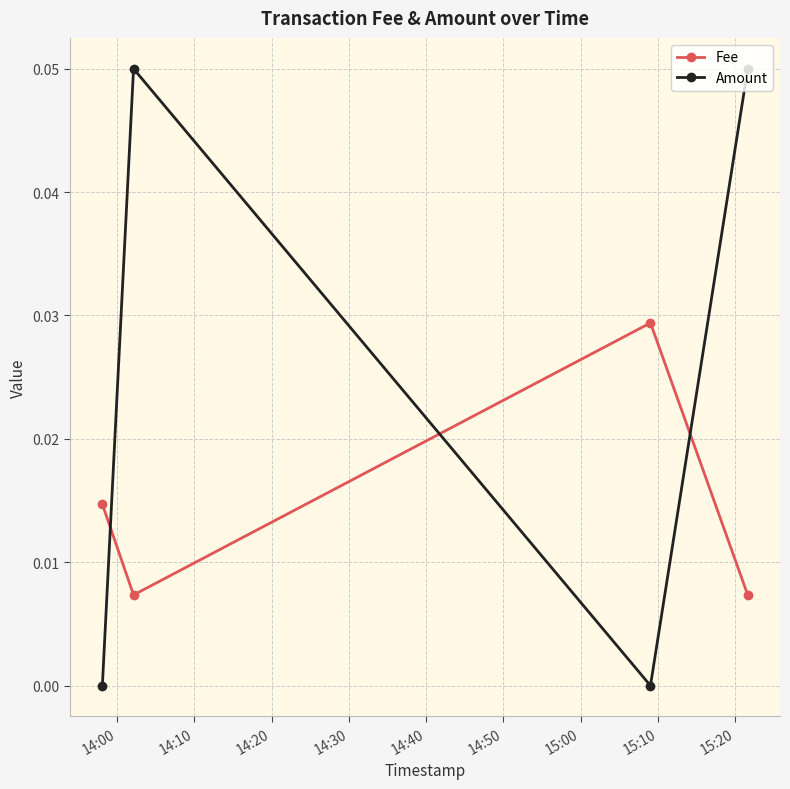

What are all the series names shown in the legend?

Fee, Amount